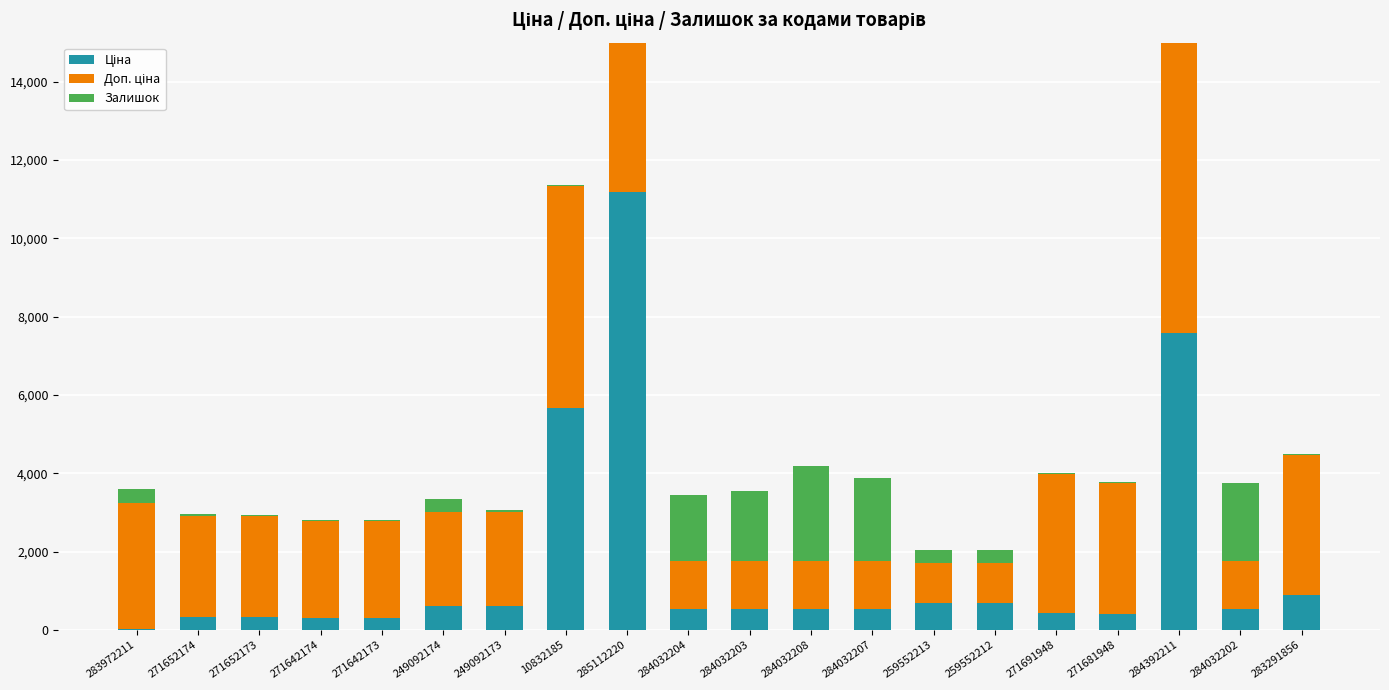

What is the approximate value of Ціна at 271642174?

310.3